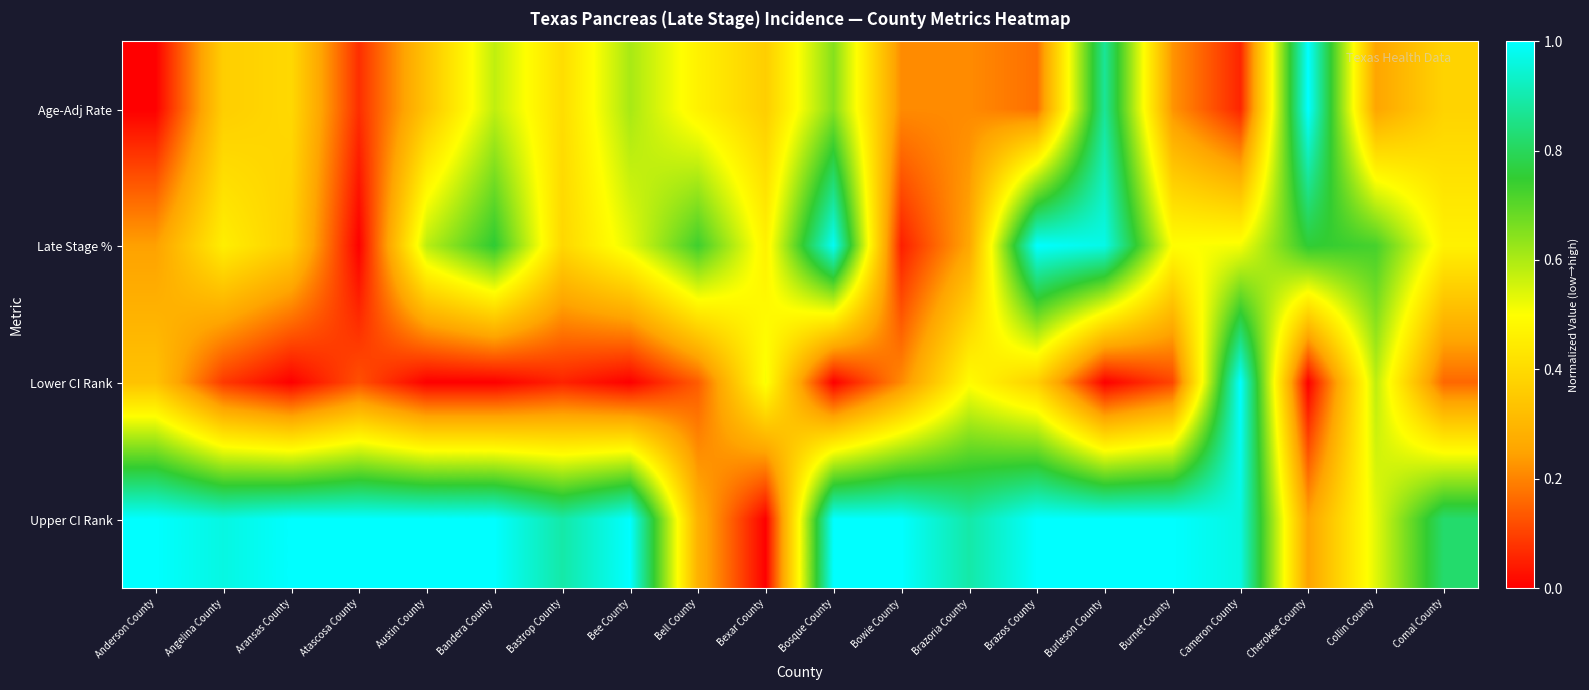

At how many categories does at least one series exceed 0?

20